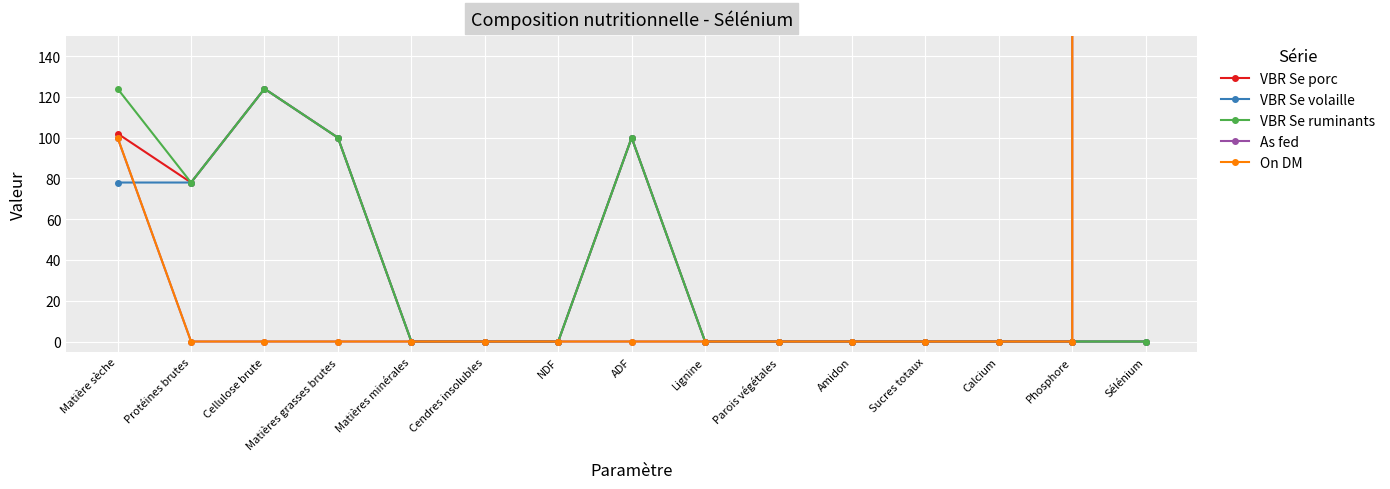

At which category is the sum across all series the highest?

Sélénium